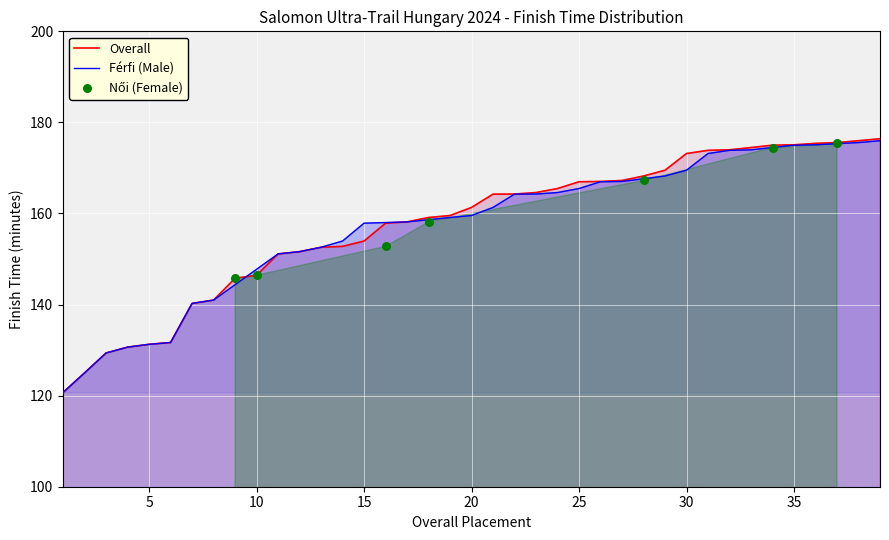

What is the ratio of the value at 3 to the value at 7?

0.9